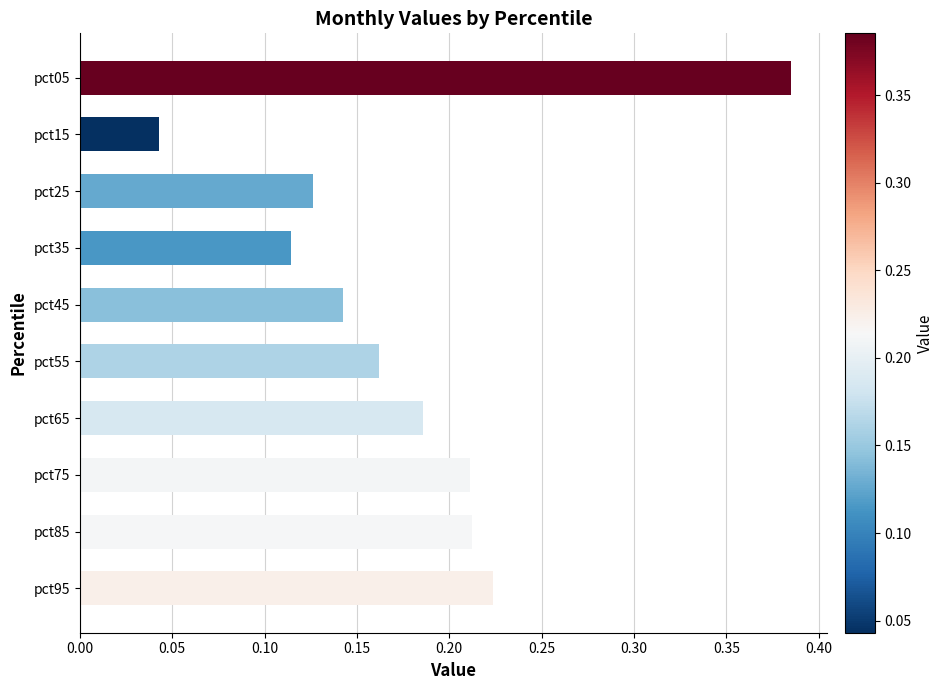

At which category does the chart reach its peak across all series?

pct05